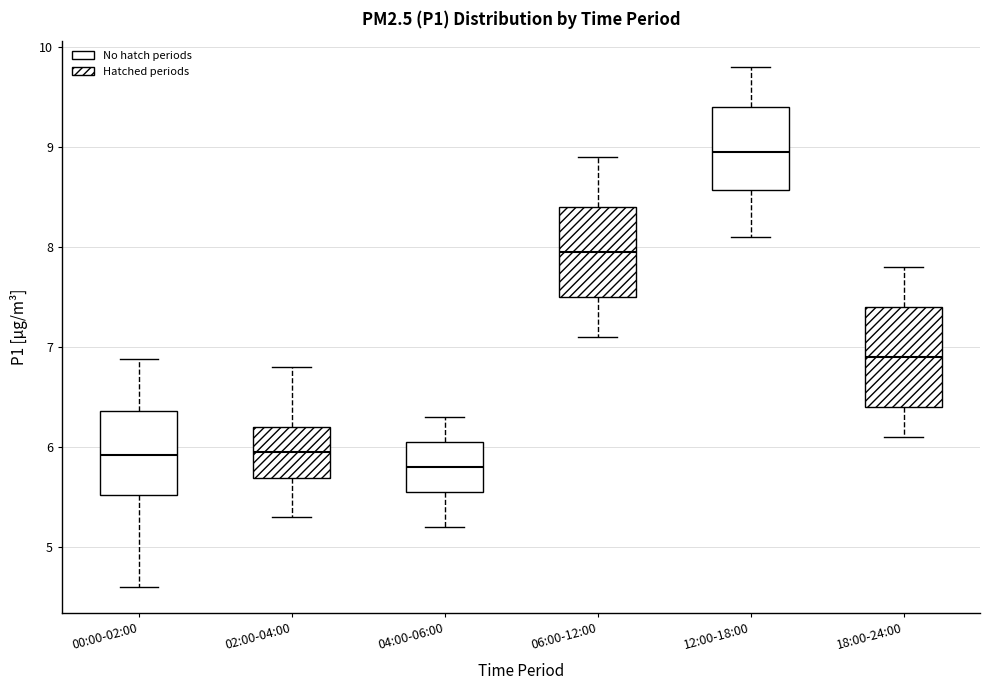

Reading left to right, read every box against the y-axis: the position of its median line, the range the box covers, and the ends of its whiskers. The values are not printed on the chart, so give them approximately, as read against the axis.

00:00-02:00: median 5.9, box 5.5 to 6.4, whiskers 4.6 to 6.9
02:00-04:00: median 6.0, box 5.7 to 6.2, whiskers 5.3 to 6.8
04:00-06:00: median 5.8, box 5.6 to 6.1, whiskers 5.2 to 6.3
06:00-12:00: median 8.0, box 7.5 to 8.4, whiskers 7.1 to 8.9
12:00-18:00: median 9.0, box 8.6 to 9.4, whiskers 8.1 to 9.8
18:00-24:00: median 6.9, box 6.4 to 7.4, whiskers 6.1 to 7.8